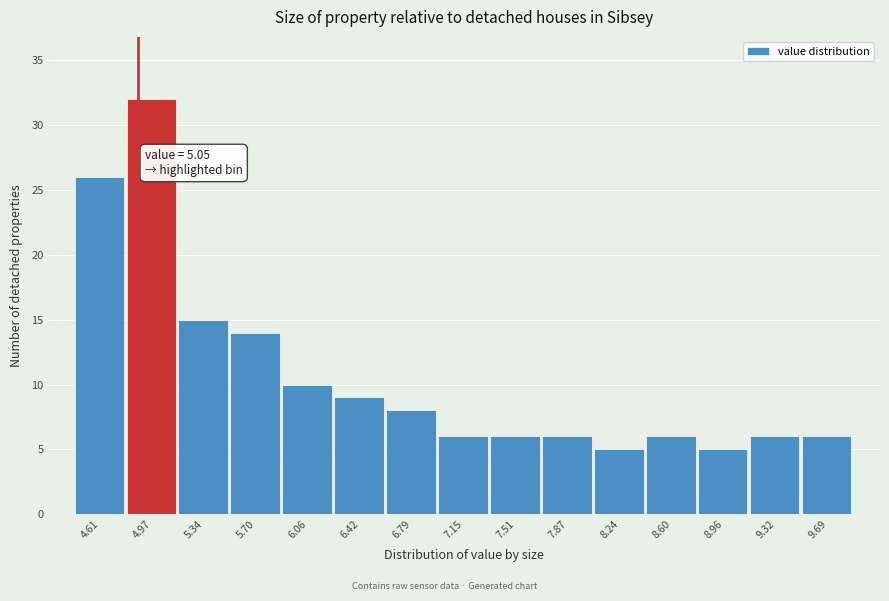

Reading right to left, what are all the values shown in this chart?

9.69=6	9.32=6	8.96=5	8.60=6	8.24=5	7.87=6	7.51=6	7.15=6	6.79=8	6.42=9	6.06=10	5.70=14	5.34=15	4.97=32	4.61=26